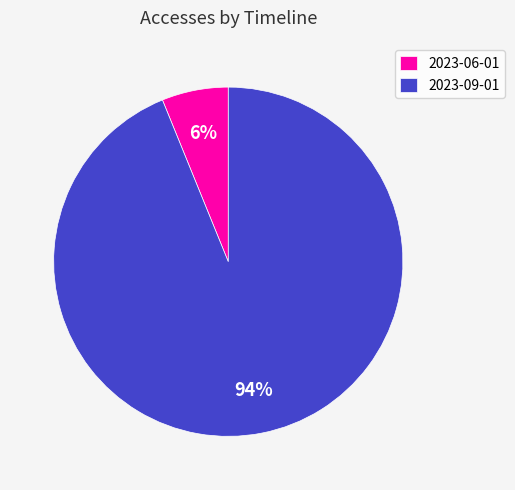

Which category has the smallest portion of the pie?

2023-06-01